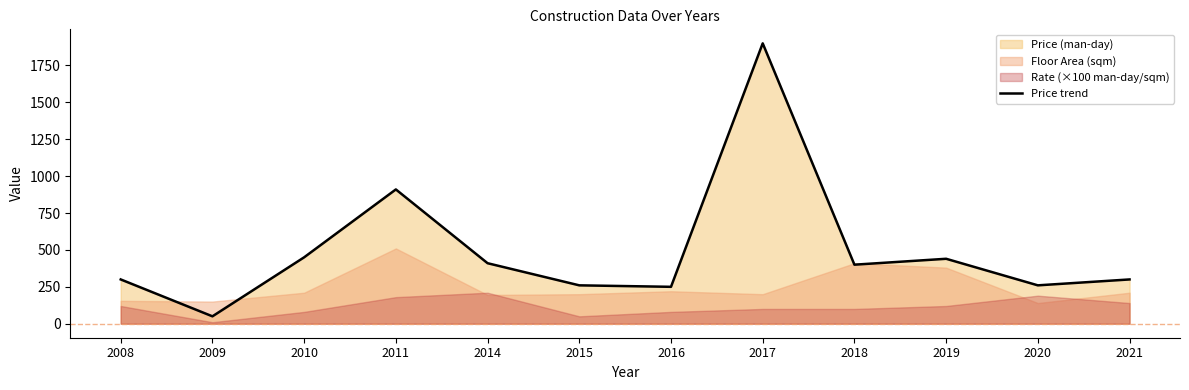

What is the change in value from 2015 to 2018?

+140